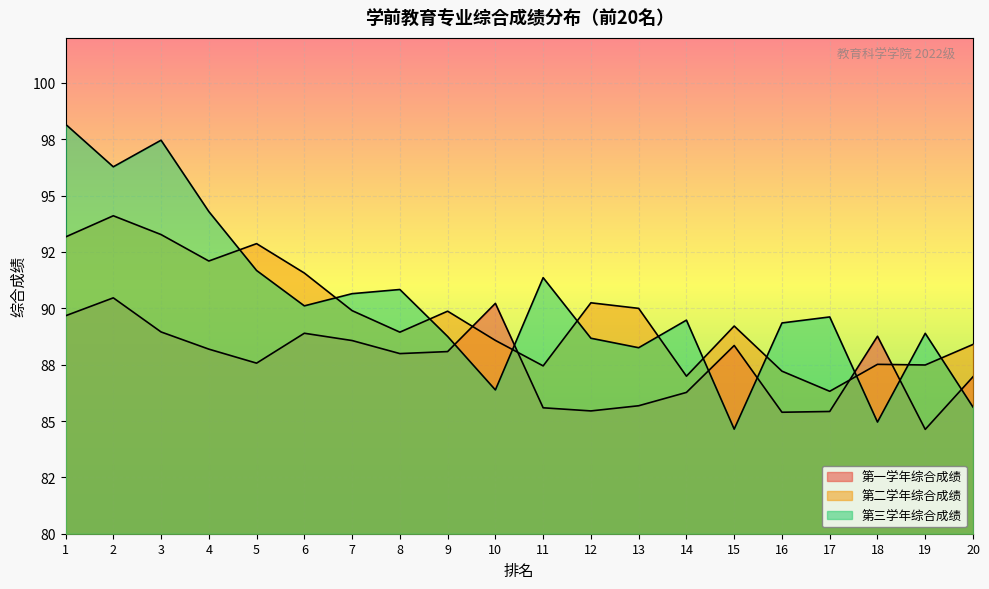

At which label does 第三学年综合成绩 reach its peak?

1